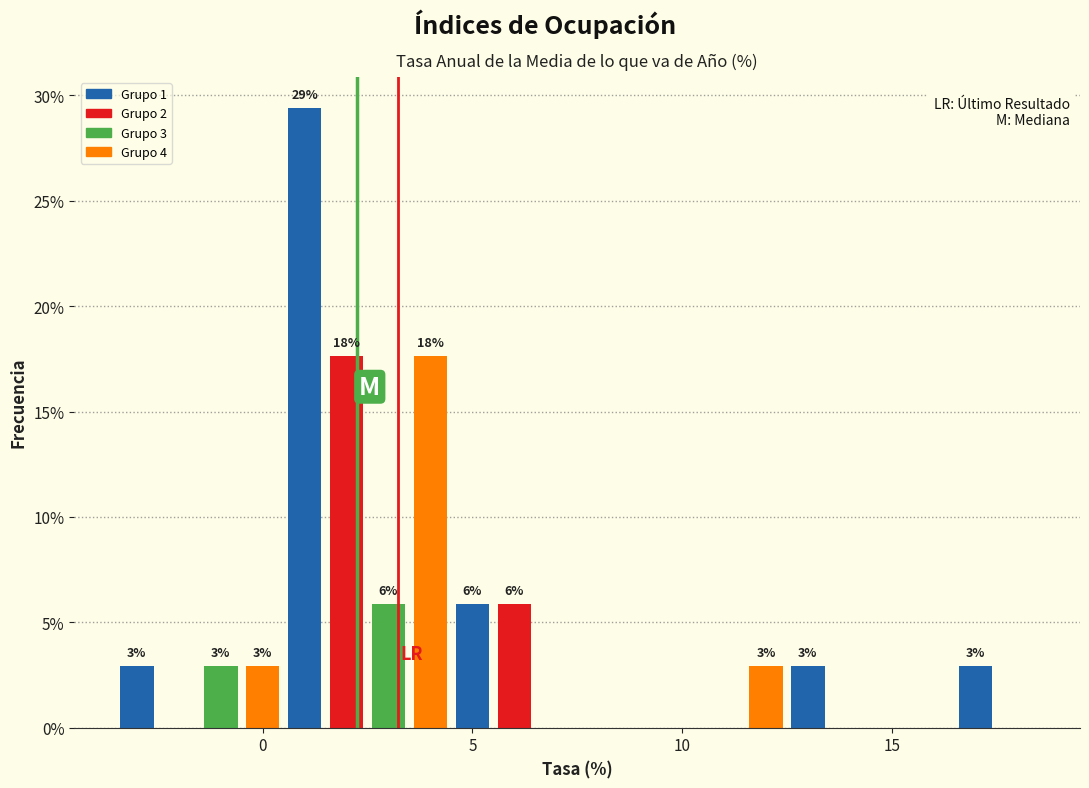

Read against the x-axis, roughly where is the centre of the tallest bar?

1.0